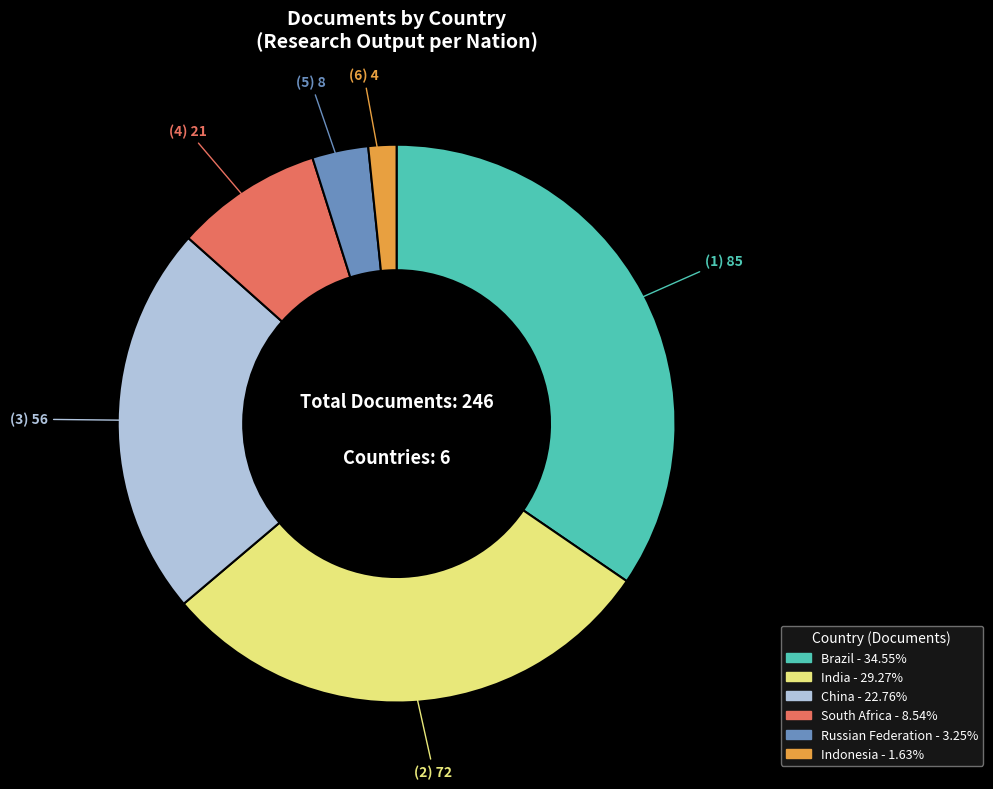

Do Brazil and Russian Federation together represent more than half of the pie?

No